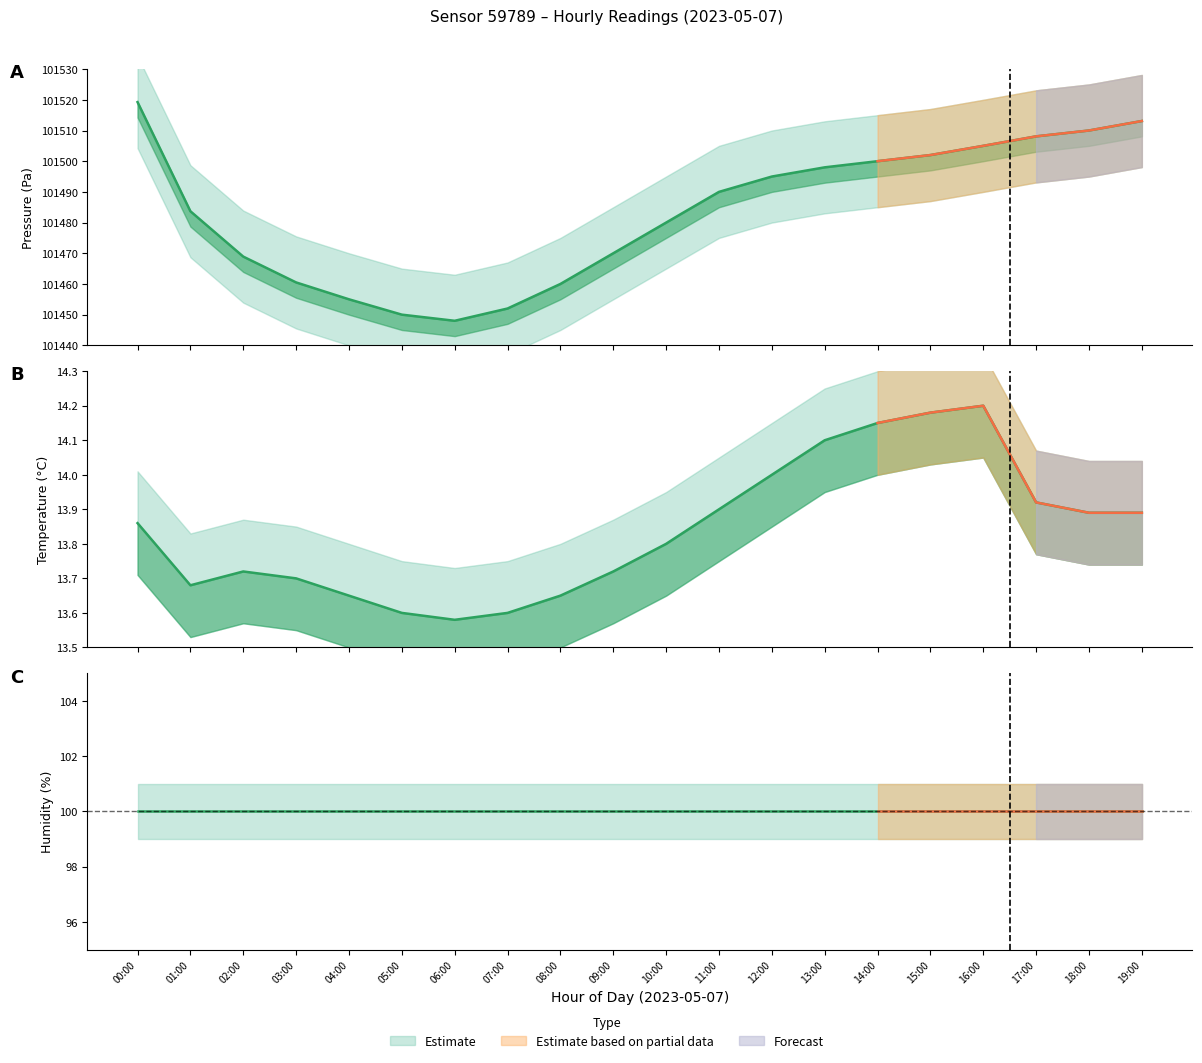

How many series are shown in this chart?

2